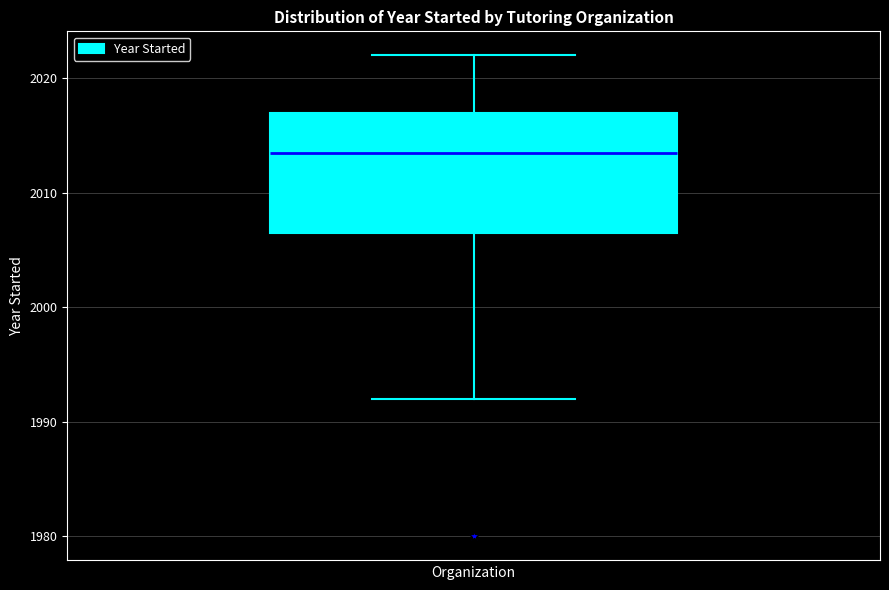

Transcribe this box plot: give where the median line is, the range the box spans, and where the two whiskers end, as read against the y-axis. The values are not printed on the chart, so give them approximately, as read against the axis.

median 2014, box 2007 to 2017, whiskers 1992 to 2022